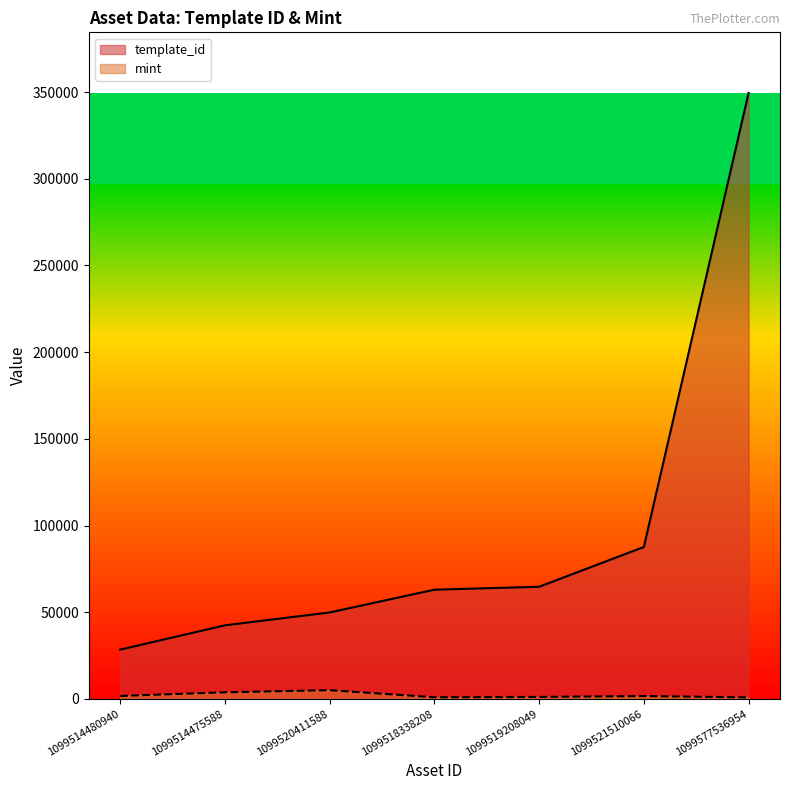

What position from the left is 1099514480940?

1